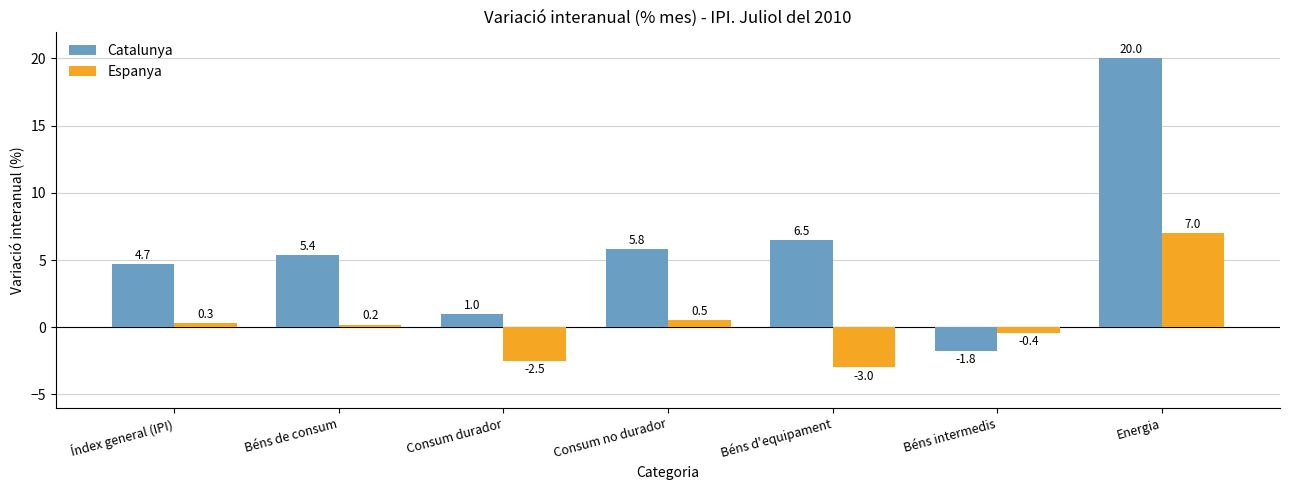

Reading left to right, list all the values displayed in this chart.

Catalunya: 4.7	5.4	1.0	5.8	6.5	-1.8	20.0
Espanya: 0.3	0.2	-2.5	0.5	-3.0	-0.4	7.0